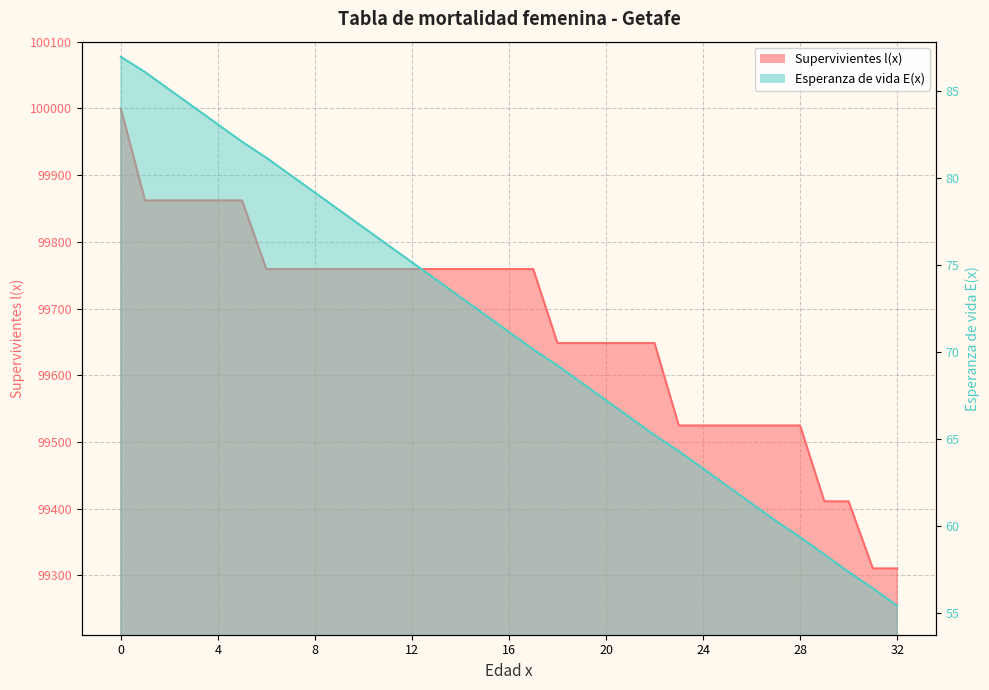

What is the sum of all Esperanza de vida E(x) values?

2349.7